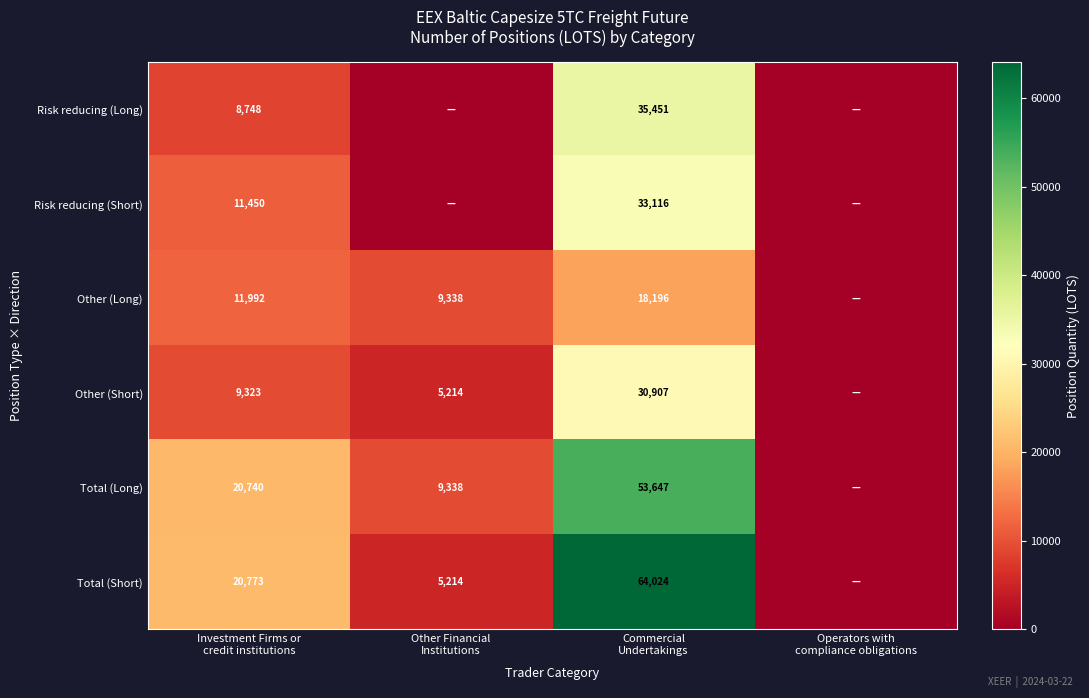

What is the difference between the maximum and second lowest values in the Total (Long) series?

44309.4